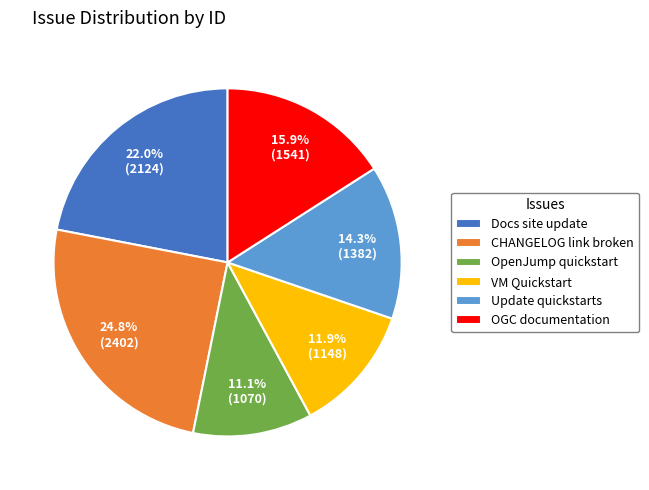

Is there a majority slice in this chart?

No